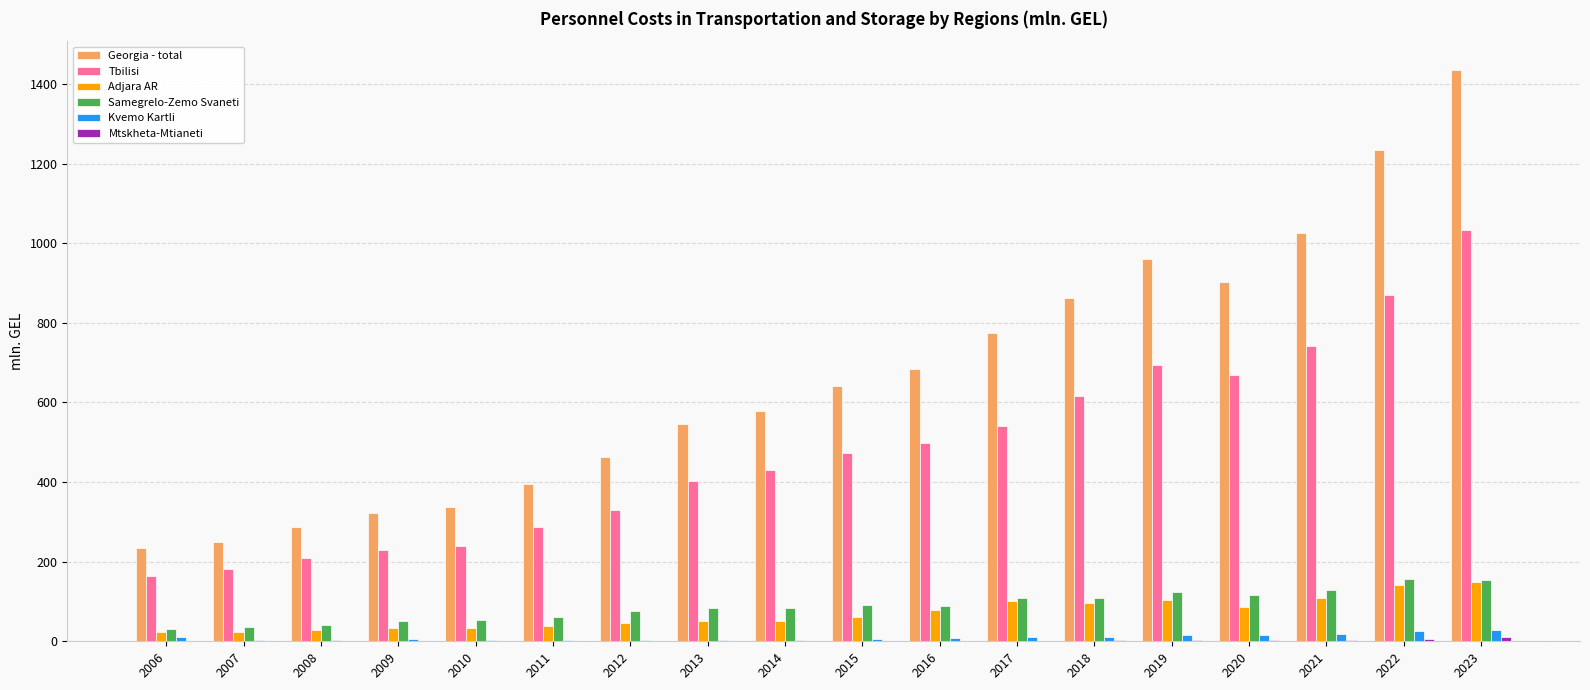

What is the approximate value of Georgia - total at 2010?

337.3